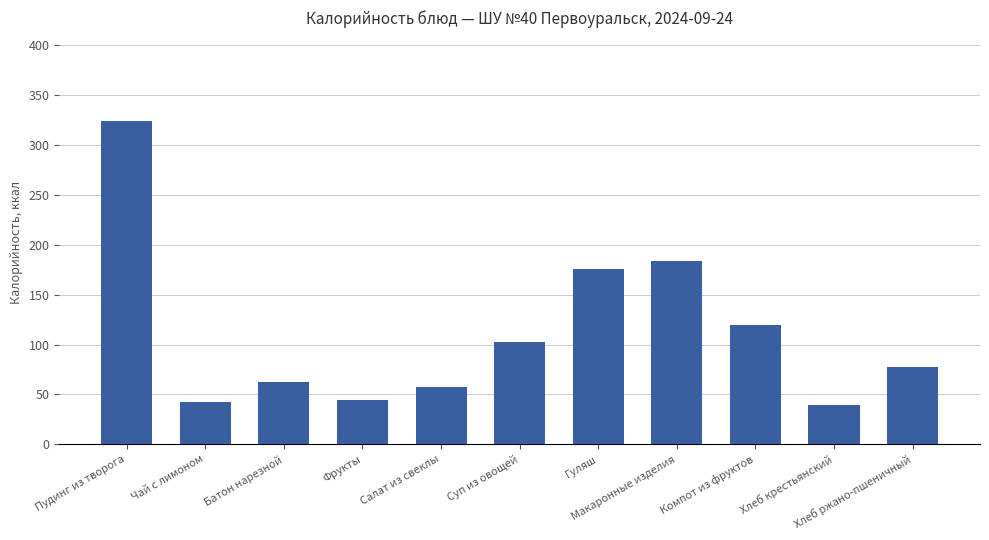

How many categories are shown in the chart?

11